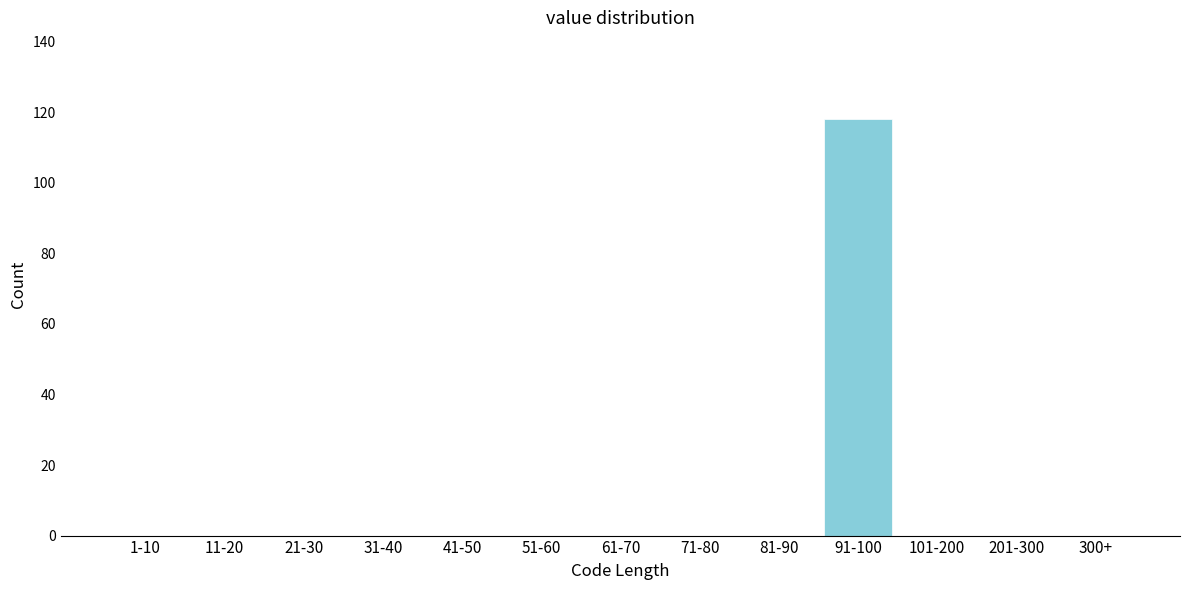

Reading left to right, what are all the values shown in this chart?

1-10=0	11-20=0	21-30=0	31-40=0	41-50=0	51-60=0	61-70=0	71-80=0	81-90=0	91-100=118	101-200=0	201-300=0	300+=0